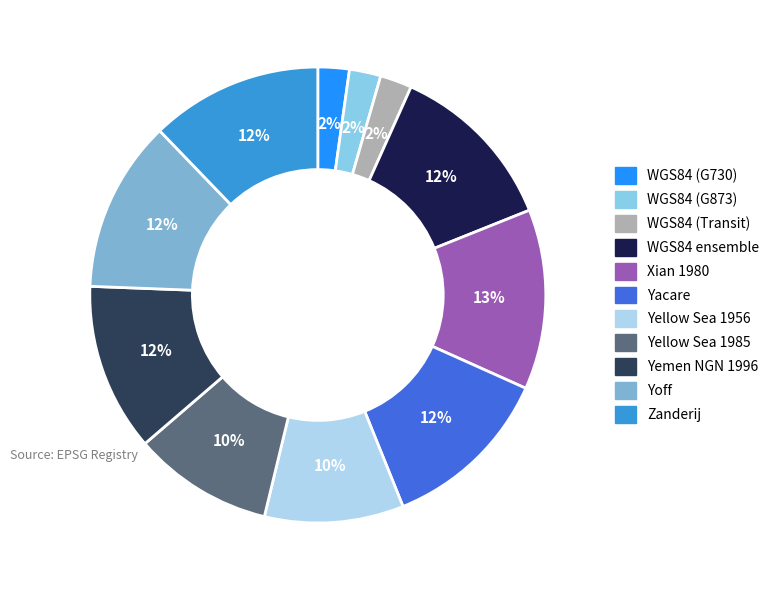

Which slice is the smallest?

World Geodetic System 1984 (G730)